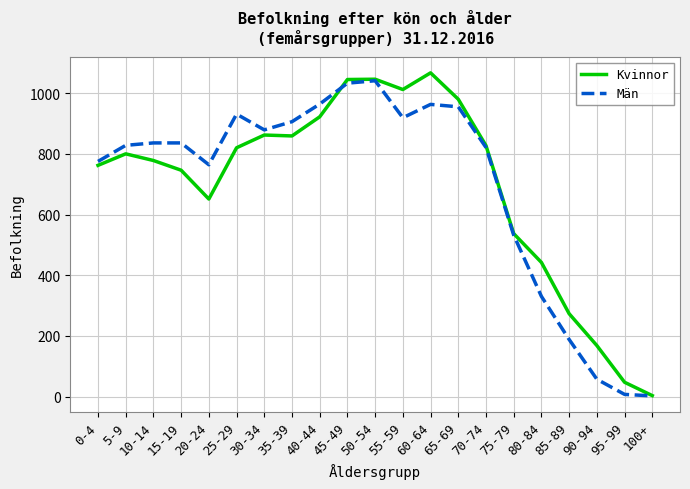

Between 55-59 and 80-84, which series saw the biggest shift?

Män